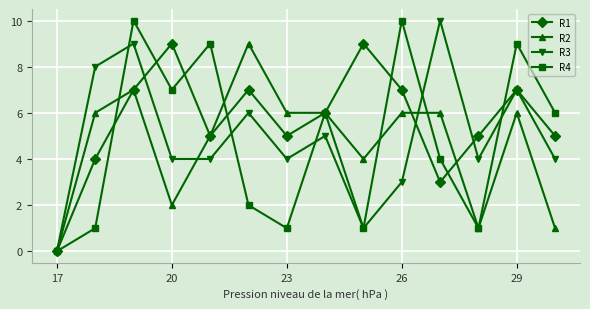

What is the greatest value displayed?

10